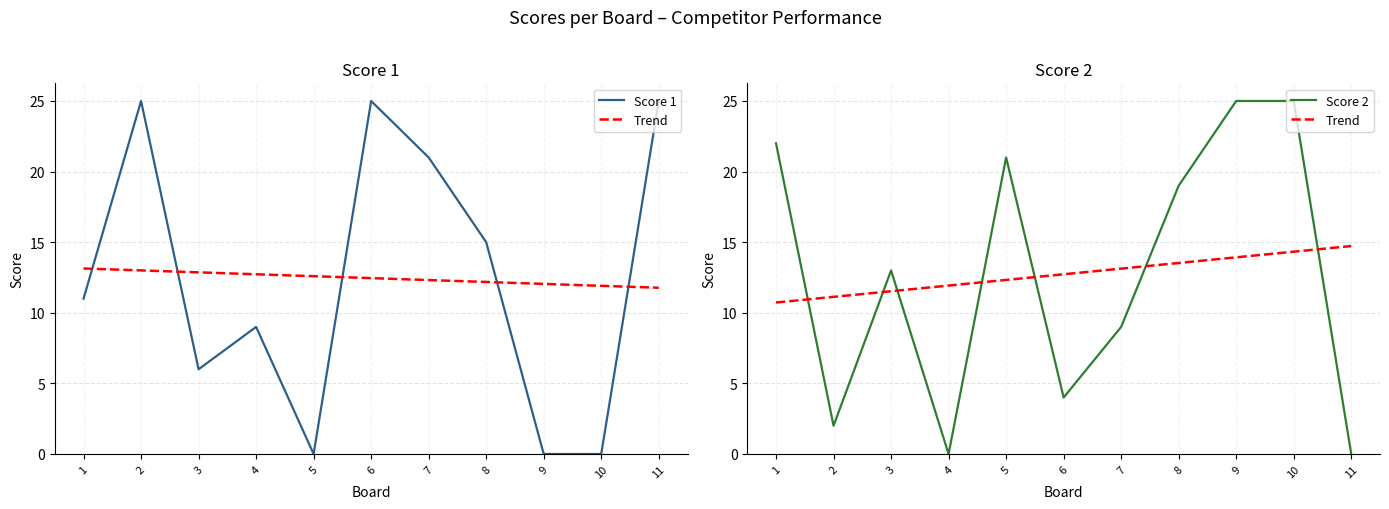

At which category does Score 1 reach its first local valley?

3